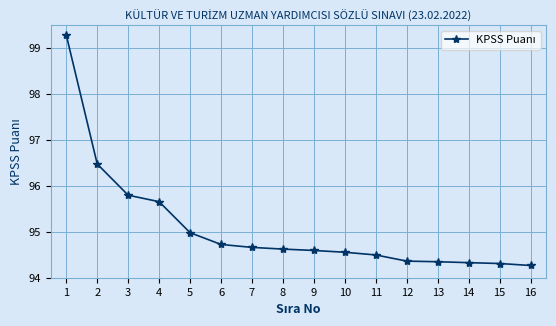

Does the chart display data point markers on the line(s)?

Yes